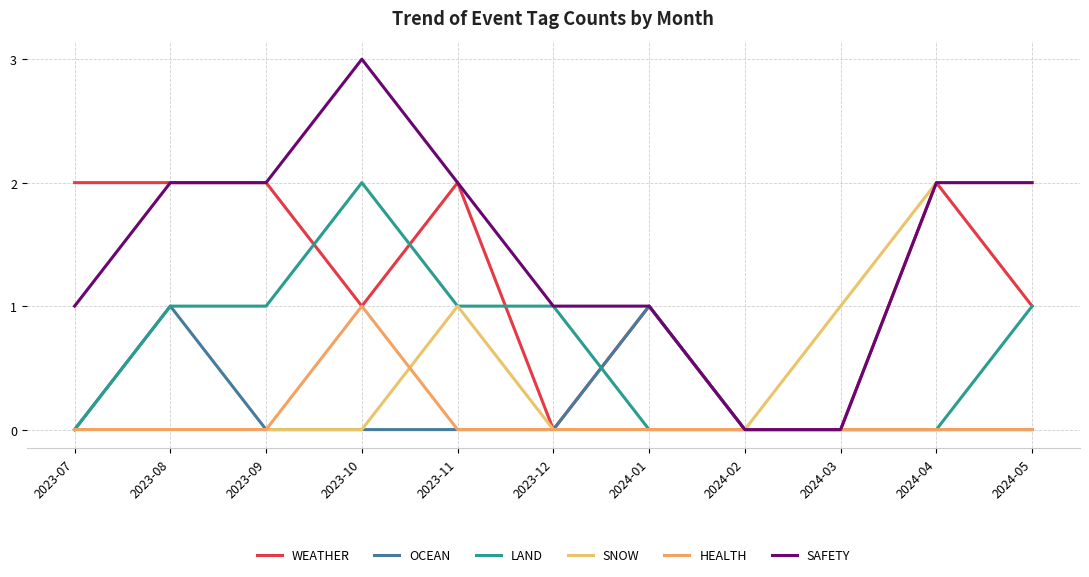

The value of SNOW at 2024-02 is 0. True or false?

True